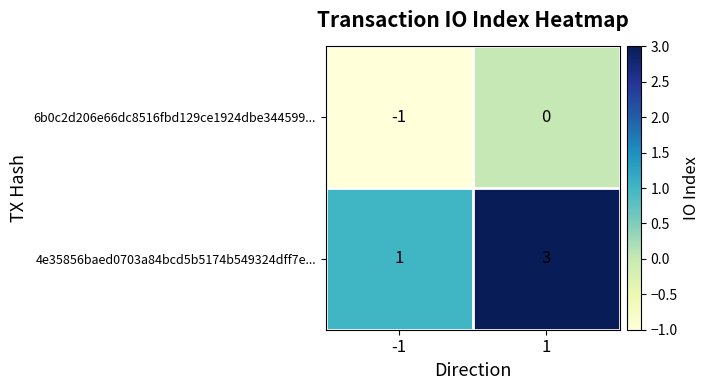

Between -1 and 1, which series saw the biggest shift?

4e35856baed0703a84bcd5b5174b549324dff7e...